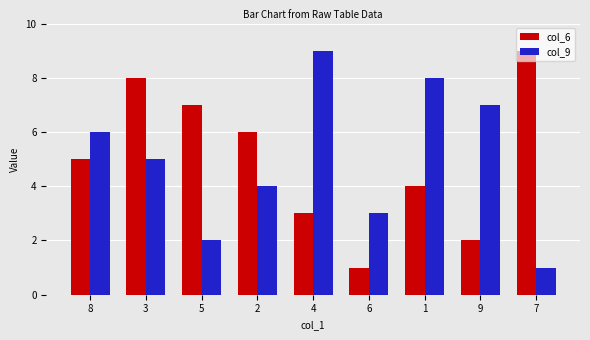

The col_6 series shows 3 at 3. True or false?

False